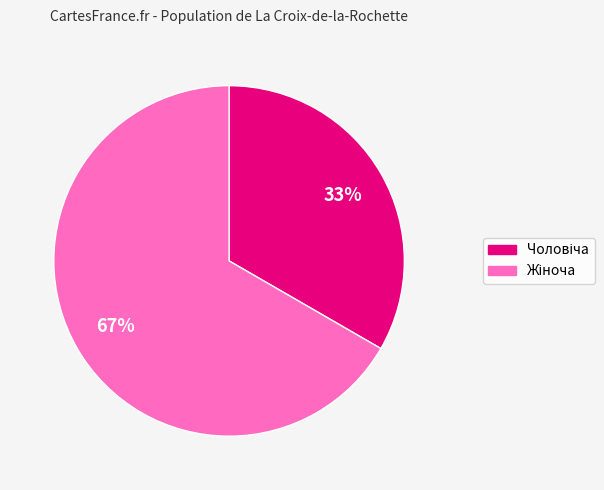

Is there any slice that represents more than half of the pie?

Yes